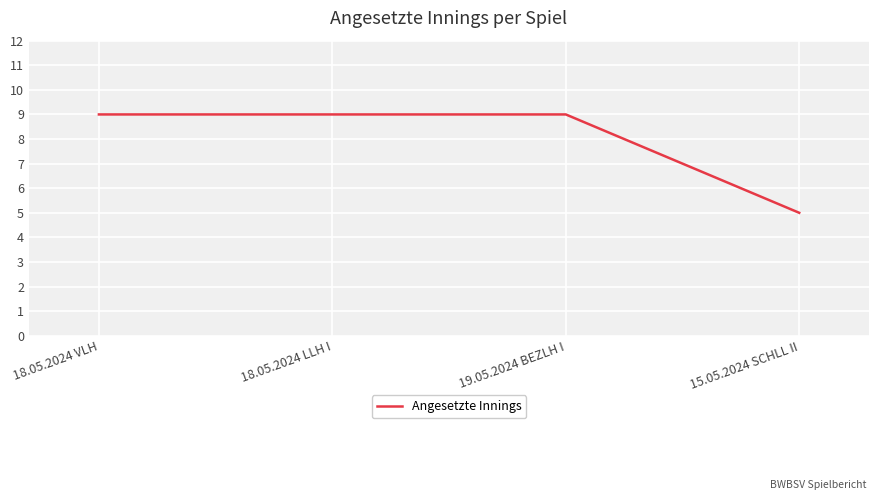

What value does the data have at 18.05.2024 VLH?

9